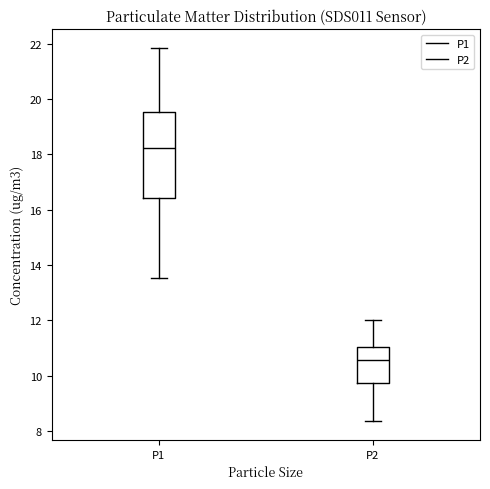

Which box has the lowest median line?

P2